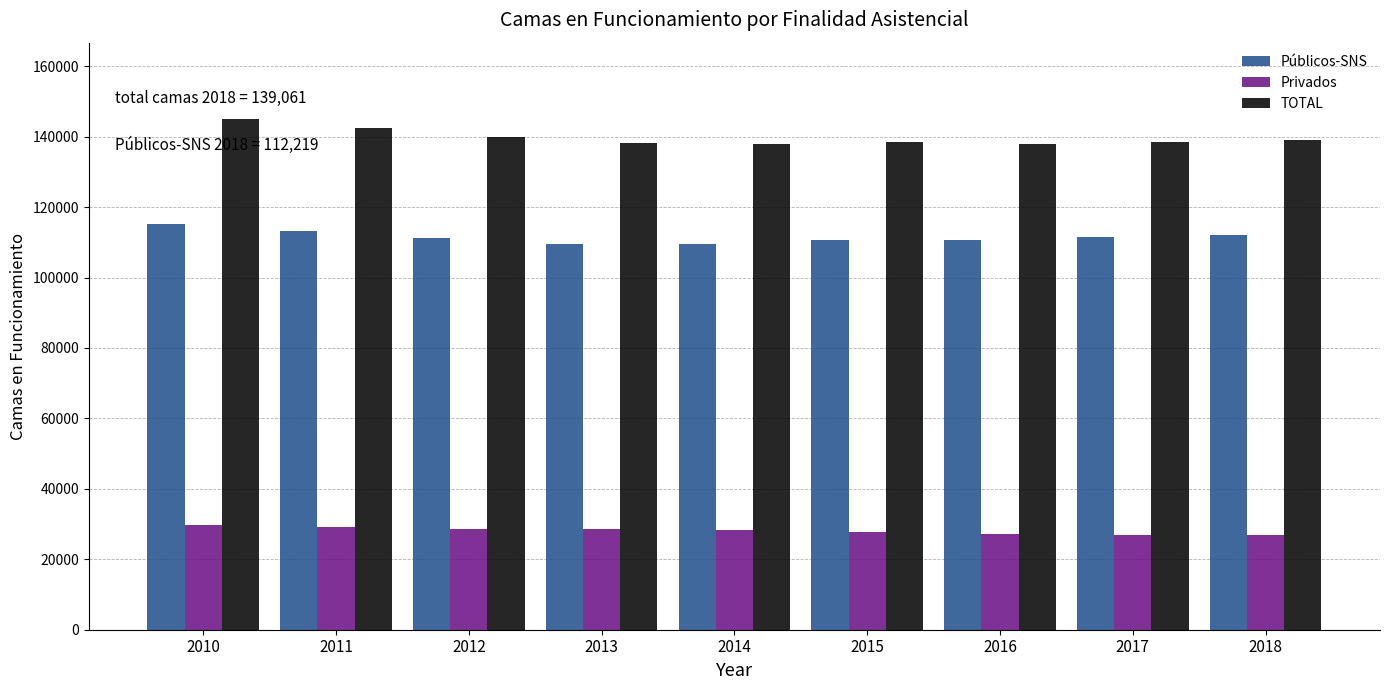

What is the sum of all TOTAL values?

1257147